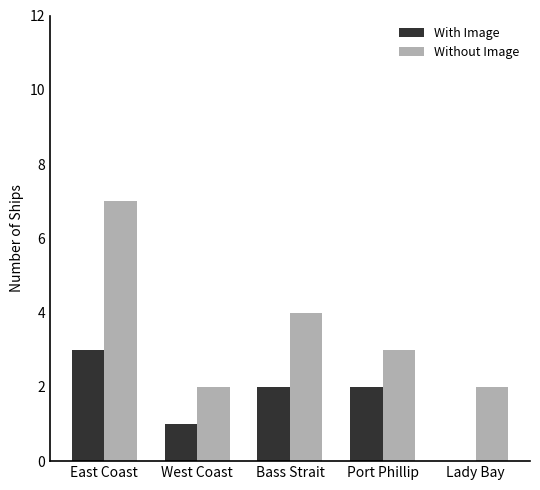

Reading left to right, transcribe all the data shown in this chart.

With Image: 3	1	2	2	0
Without Image: 7	2	4	3	2